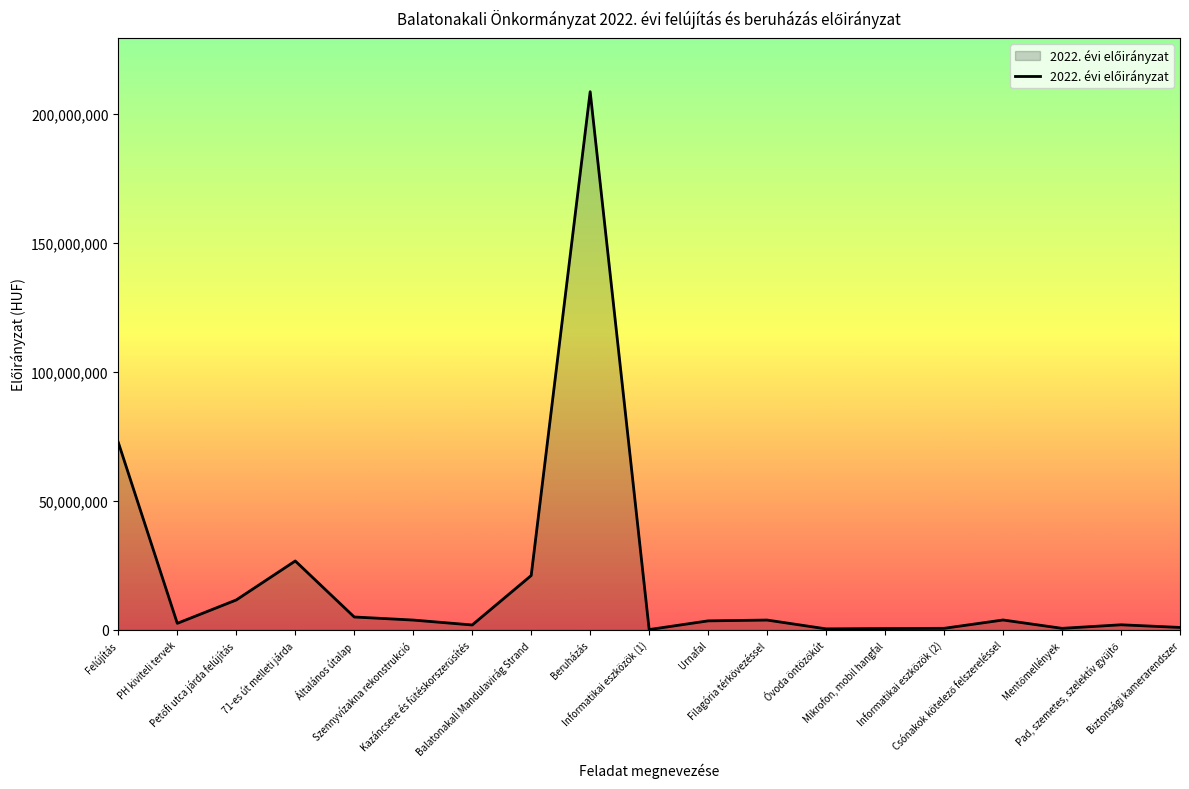

Approximately how many times larger is the value at Szennyvízakna rekonstrukció compared to Mikrofon, mobil hangfal?

7.3